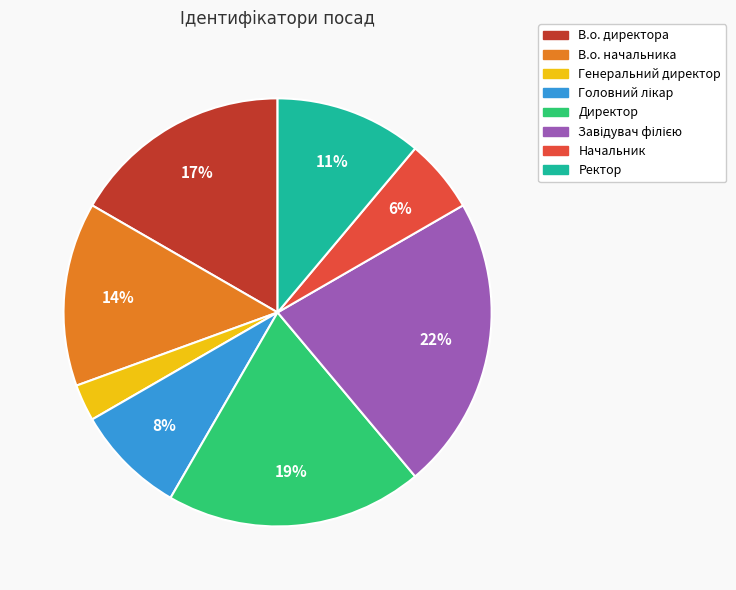

What is the smallest slice in the pie chart?

Генеральний директор